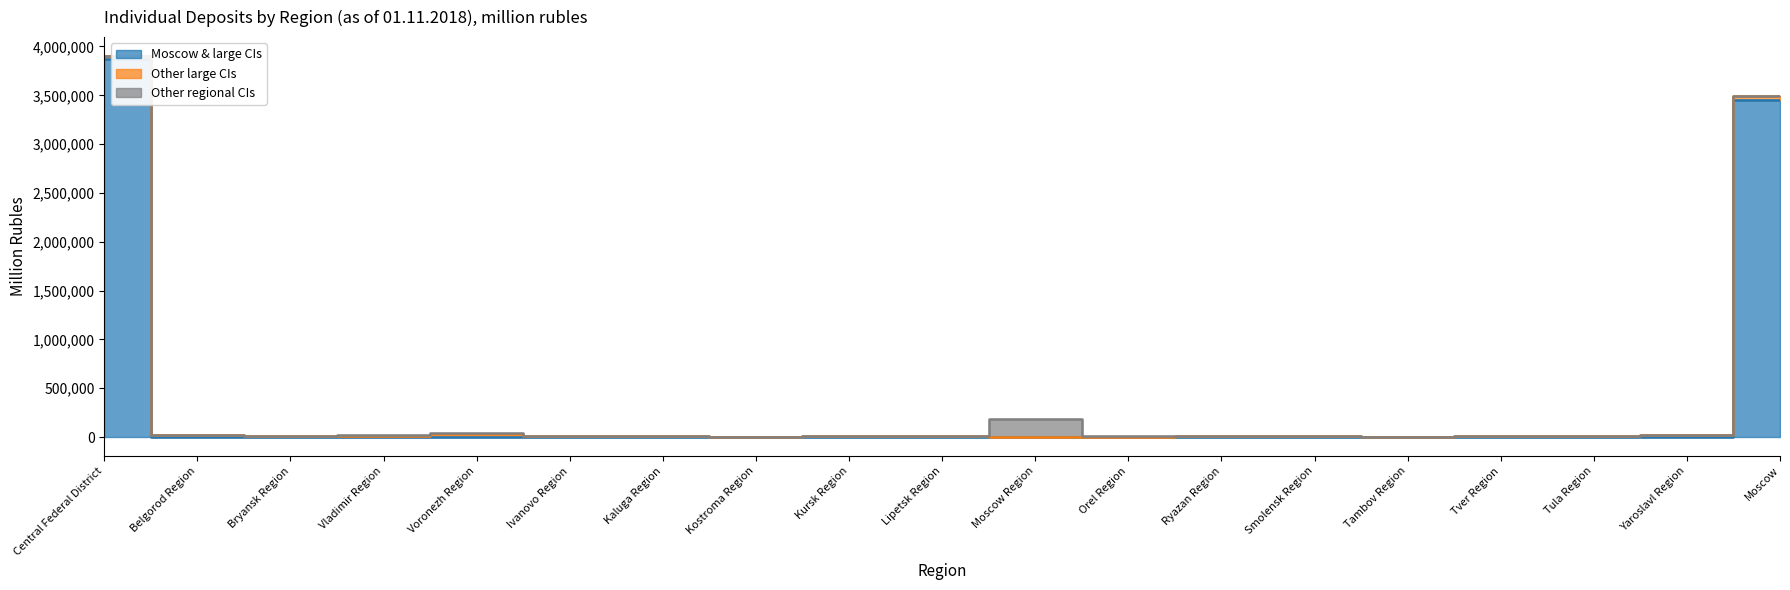

How many series are shown in this chart?

3